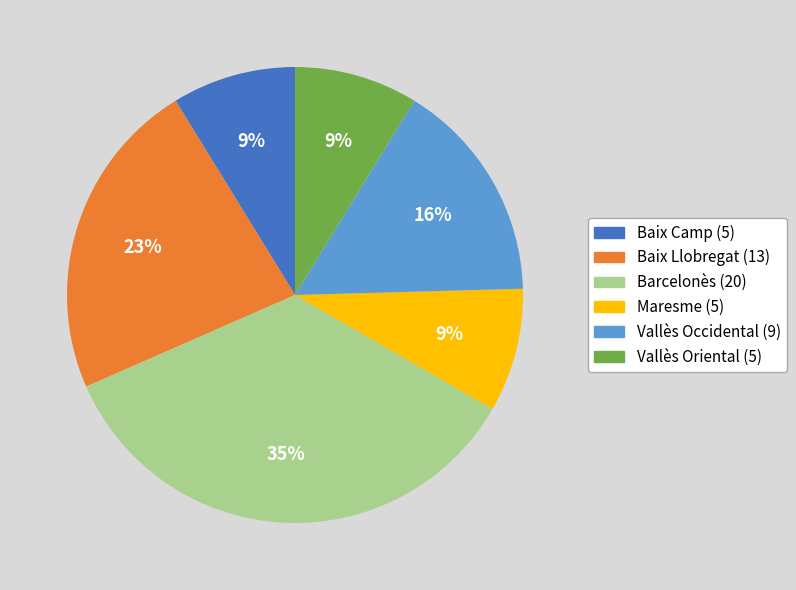

Approximately how many times larger is the value at Baix Camp compared to Vallès Oriental?

1.0